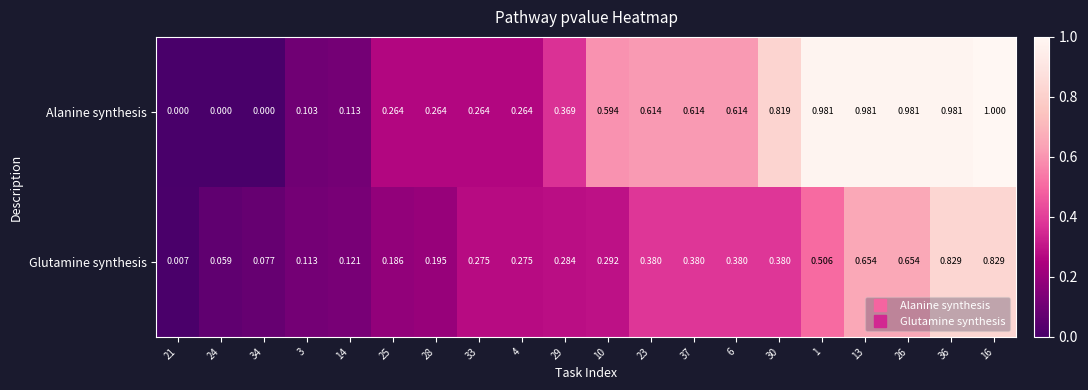

Rank the series at 21 from highest to lowest value.

Glutamine synthesis, Alanine synthesis